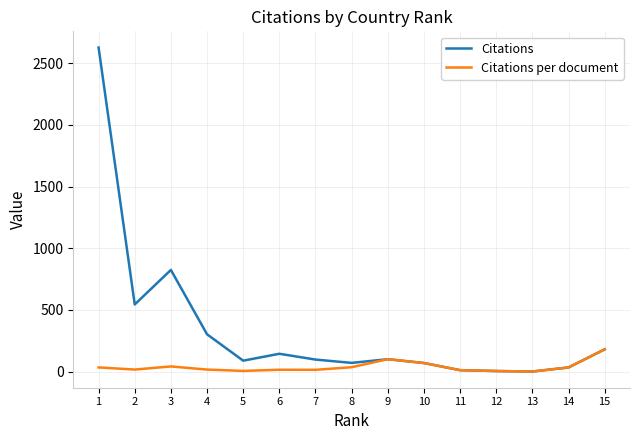

At how many categories does at least one series exceed 1699?

1